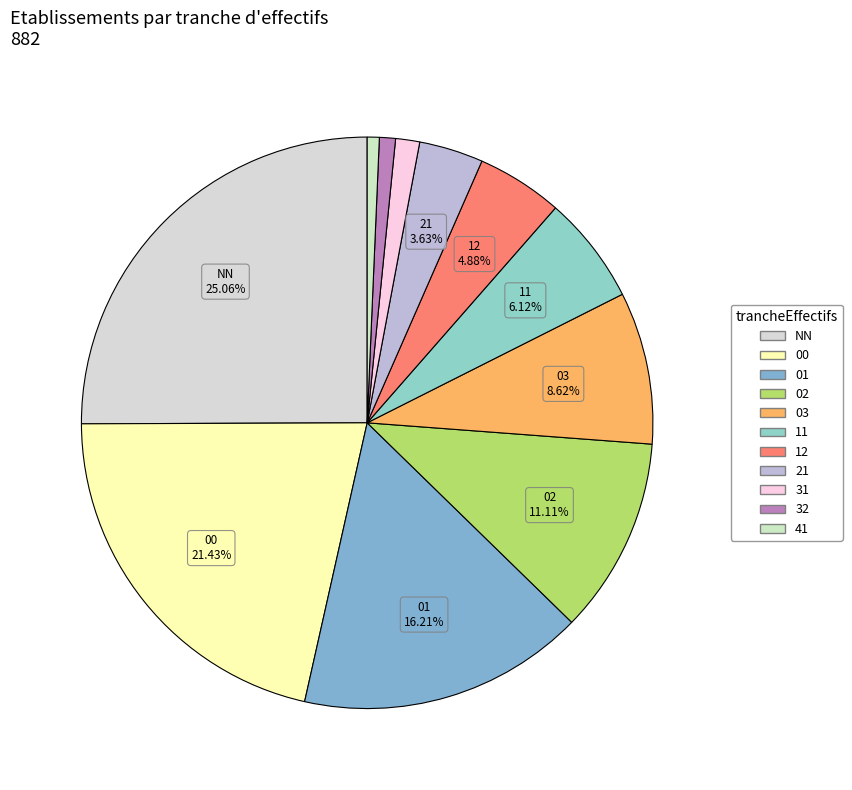

Which category has the biggest portion of the pie?

NN